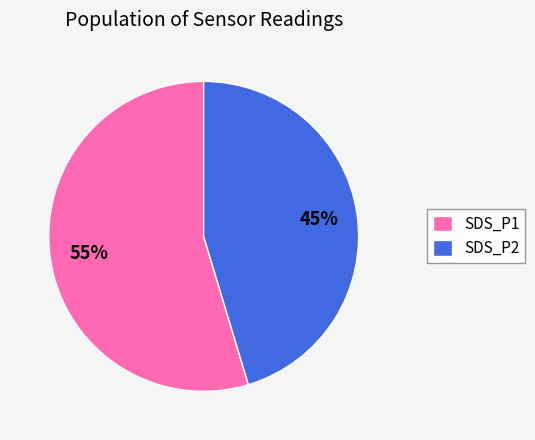

True or false: SDS_P2 accounts for 51% of the total.

False